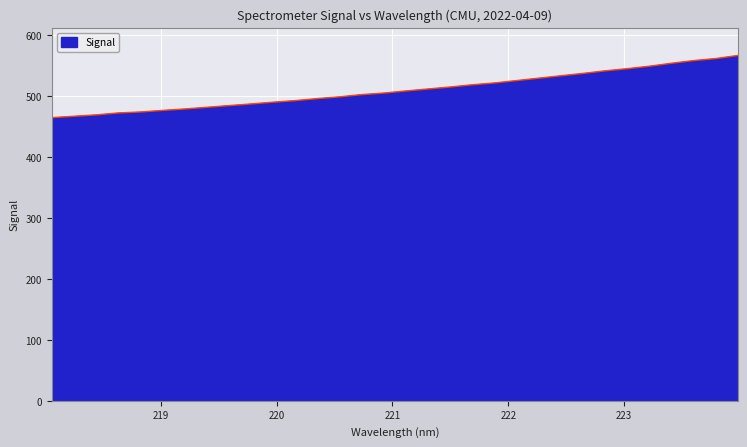

What is the difference between the maximum and minimum values?

102.0